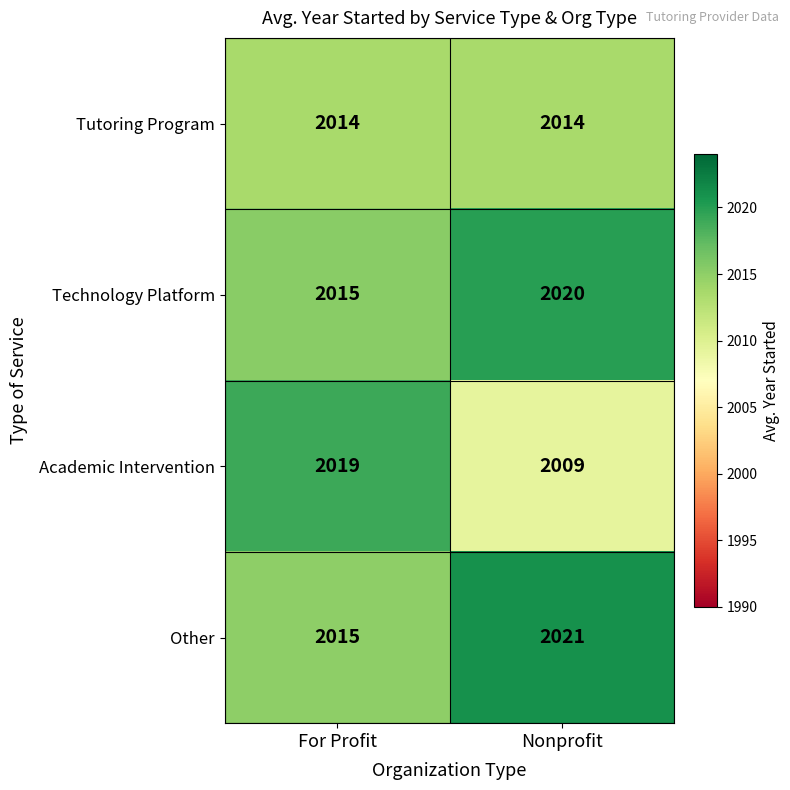

Rank the series at Nonprofit from lowest to highest value.

Academic Intervention, Tutoring Program, Technology Platform, Other